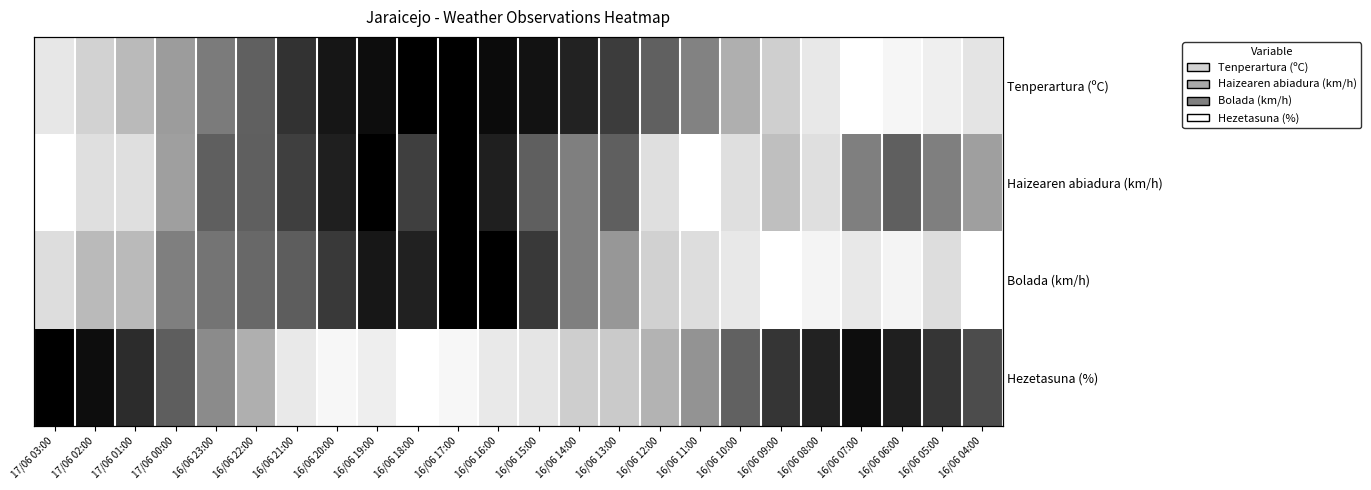

What is the maximum value shown in the chart?

1.0